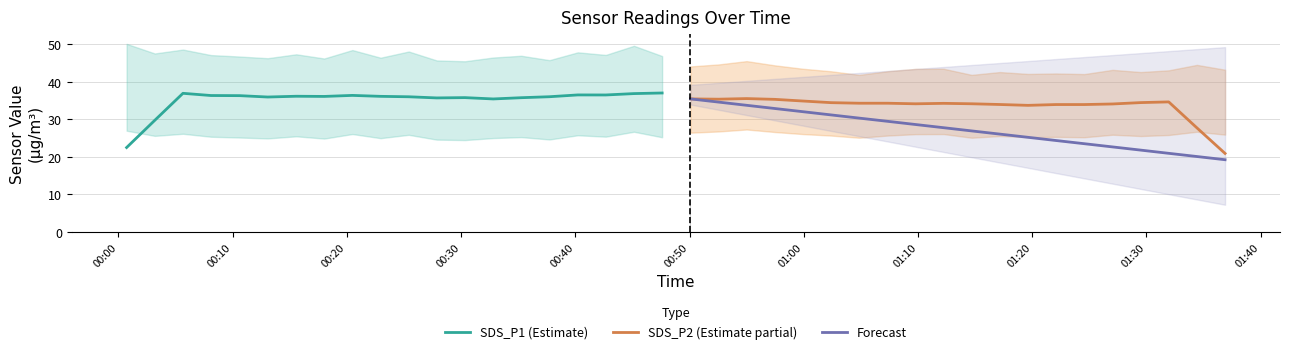

What is the minimum value for Forecast?

19.3